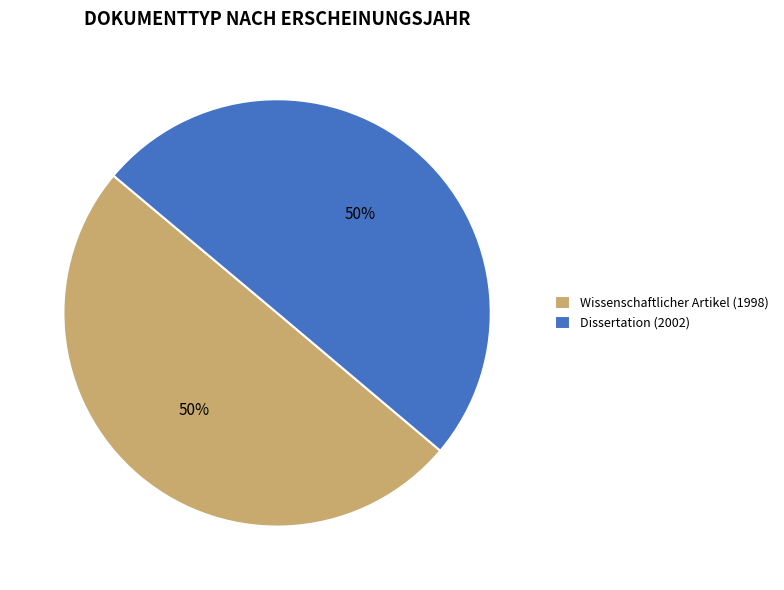

Count the number of slices in the pie.

2